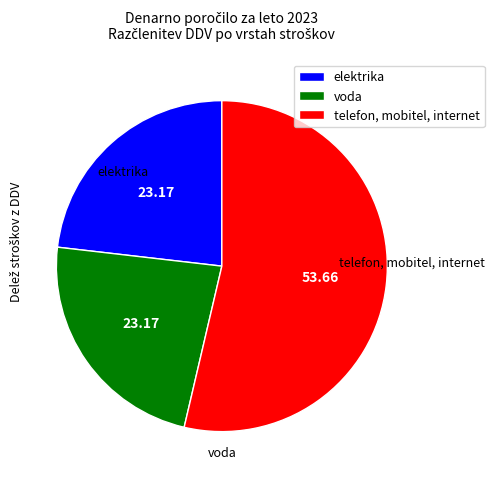

Combined, do telefon, mobitel, internet and elektrika account for over 50%?

Yes